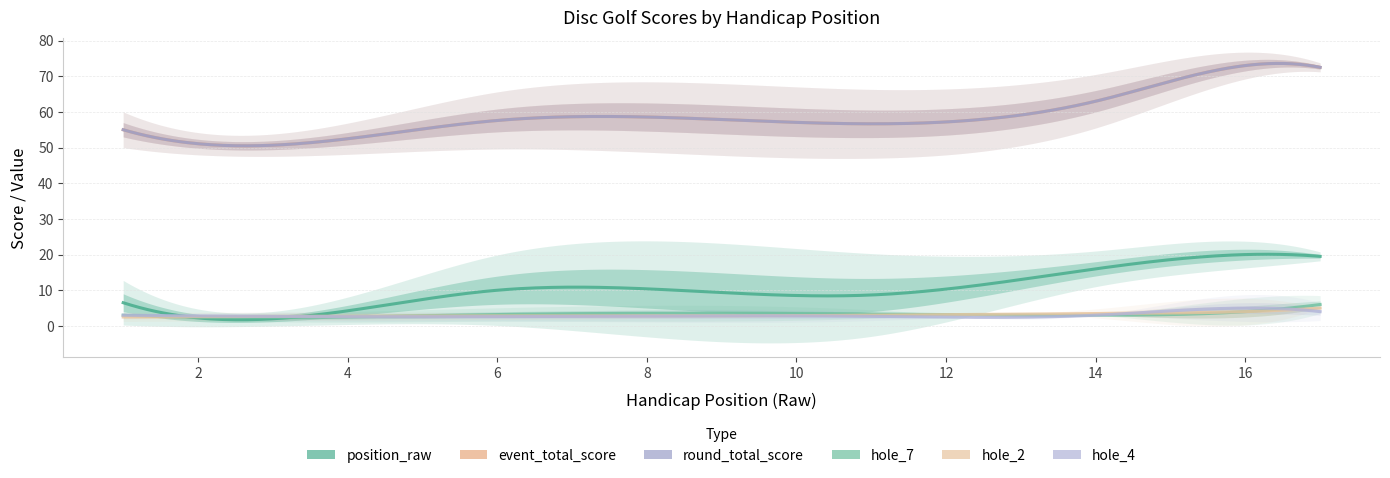

How many lines are shown in the chart?

6